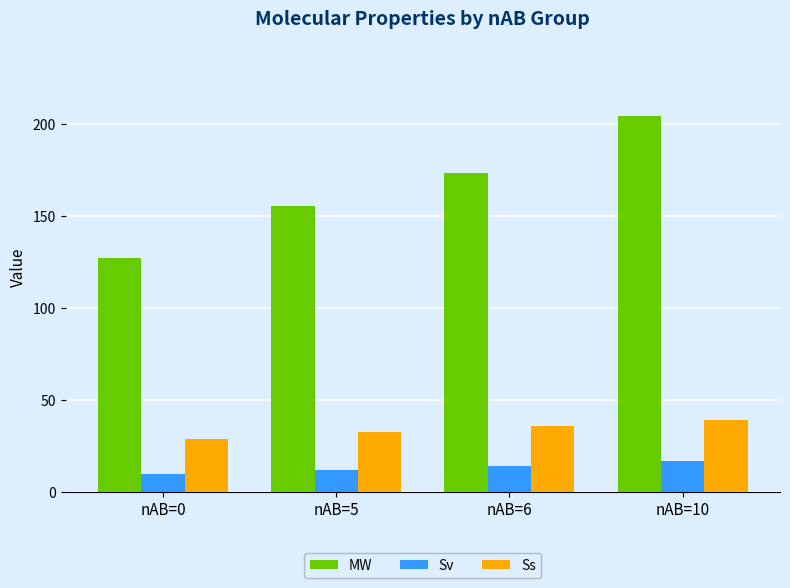

Is it true that Ss equals 21.2 at nAB=5?

False